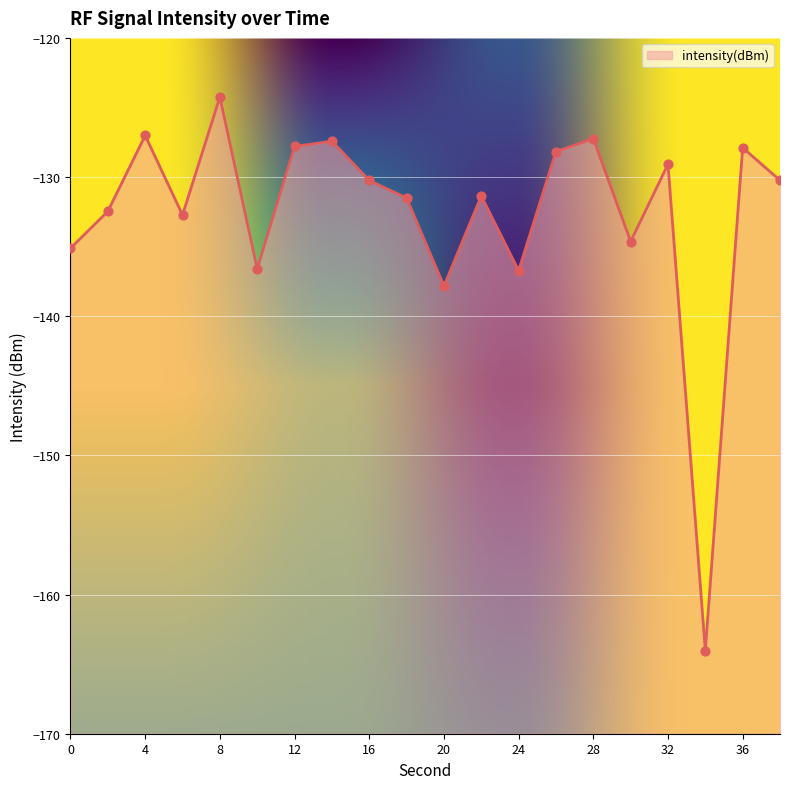

Between 12 and 30, which is larger?

12